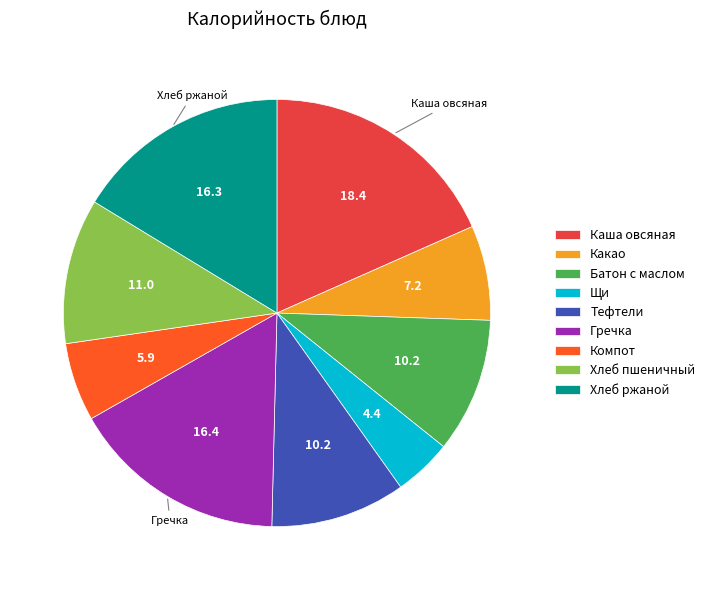

Does any single category account for the majority?

No